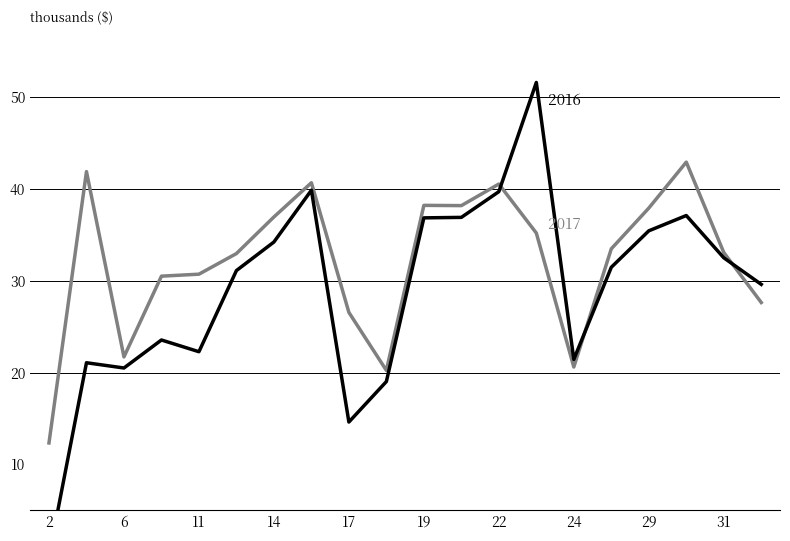

Where is the first local minimum for Regular Pay 2017?

6